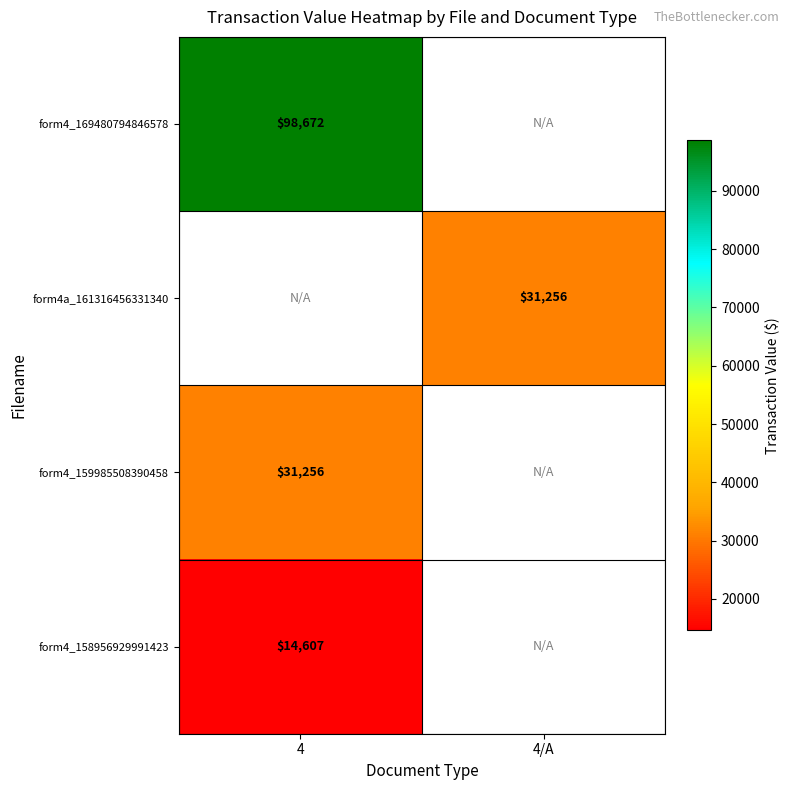

The form4_169480794846578 series shows 25302 at 4. True or false?

False